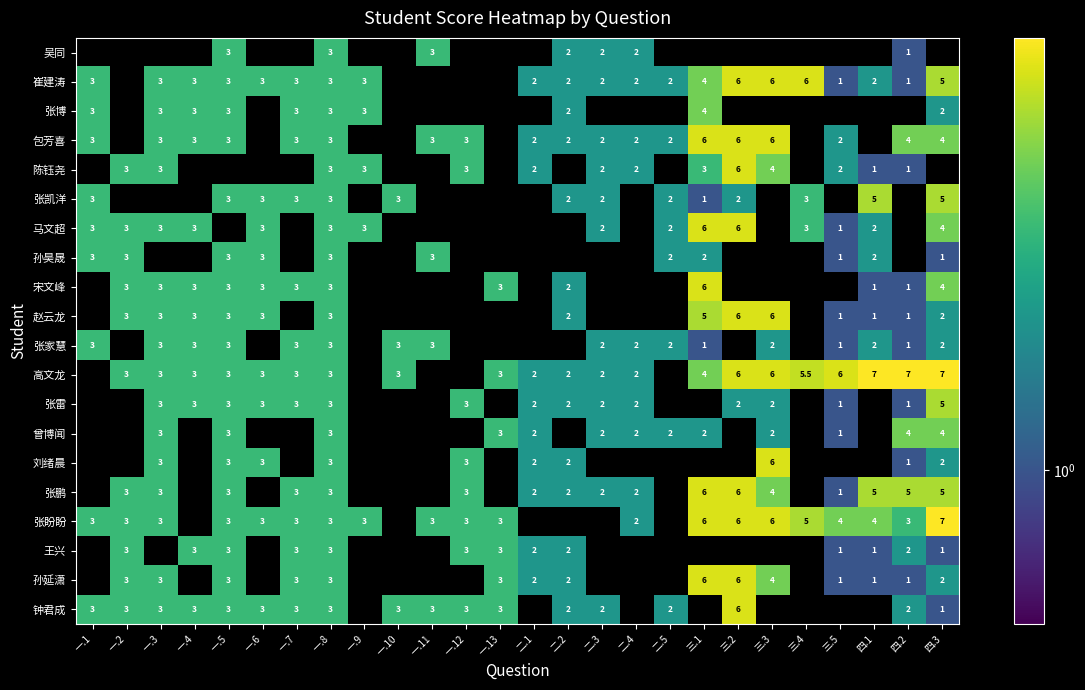

What is the difference between the 崔建涛 values at 一.7 and 三.5?

2.0